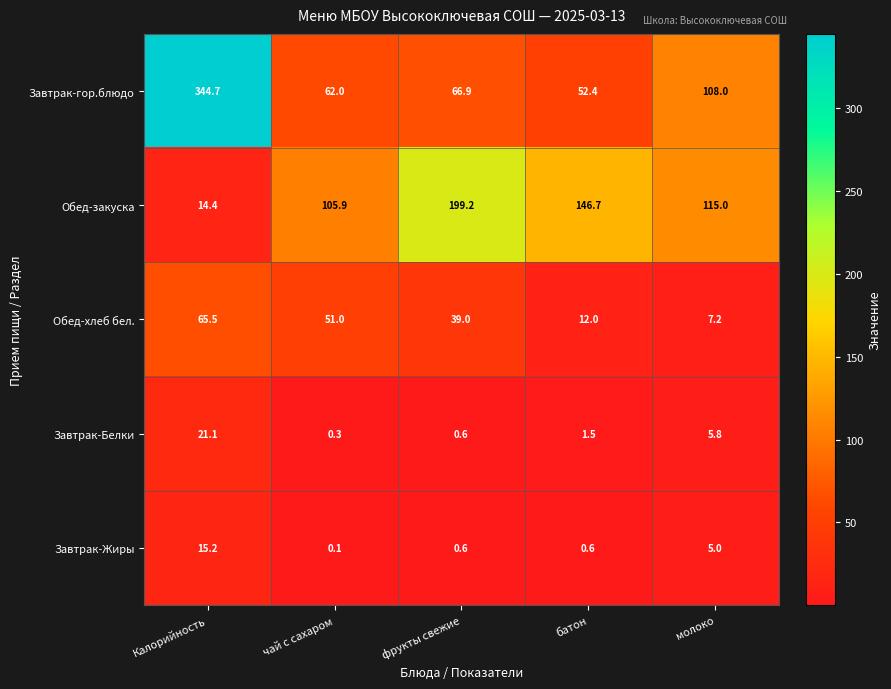

The value of Завтрак-гор.блюдо at молоко is 166.2. True or false?

False